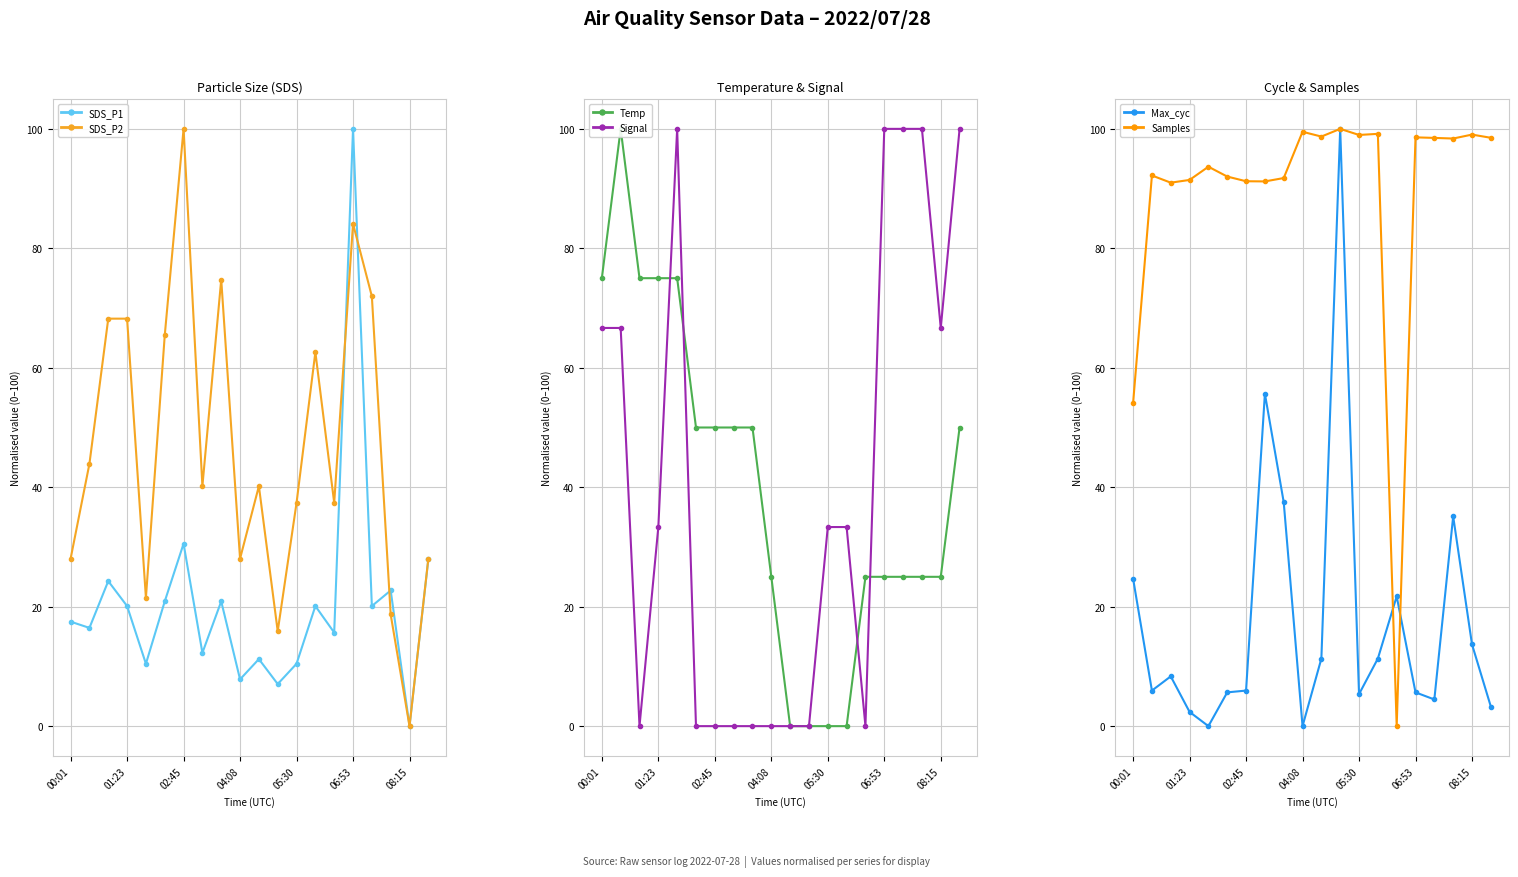

Does the chart display data point markers on the line(s)?

Yes